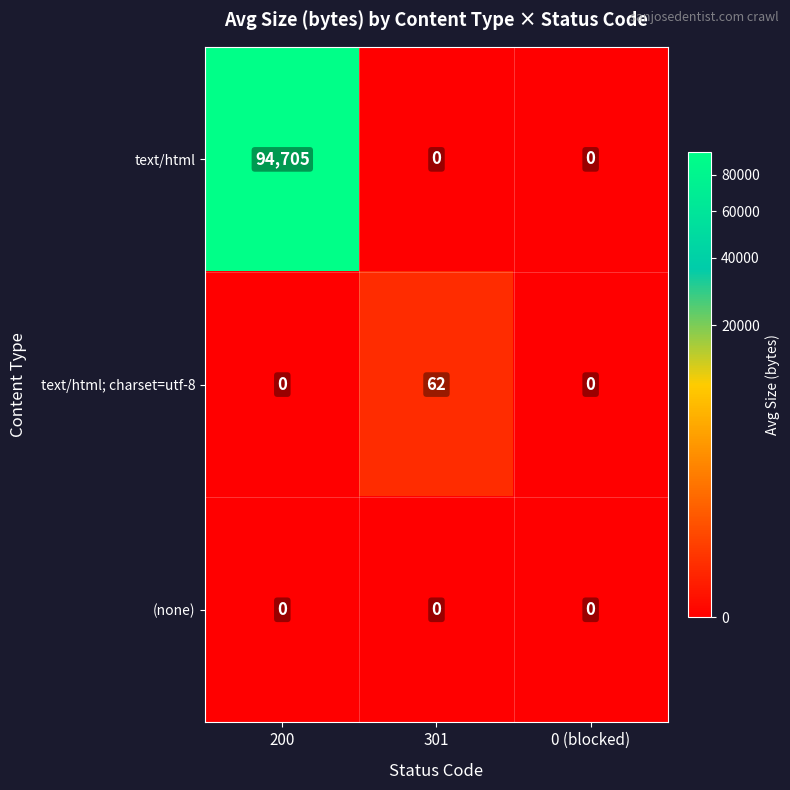

List the series in order of their peak value, lowest first.

(none), text/html; charset=utf-8, text/html